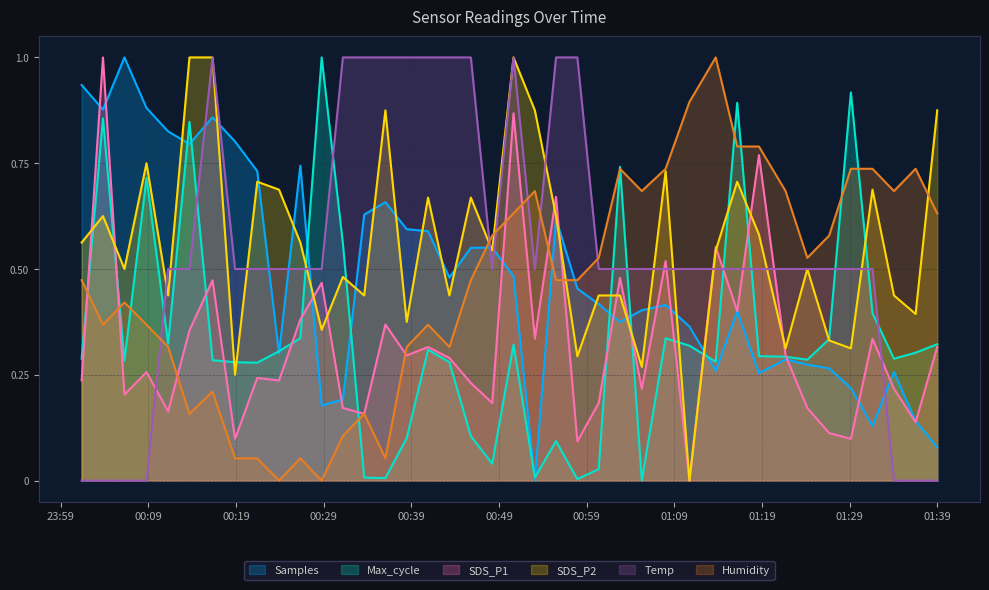

True or false: Humidity and Temp cross at least once.

True